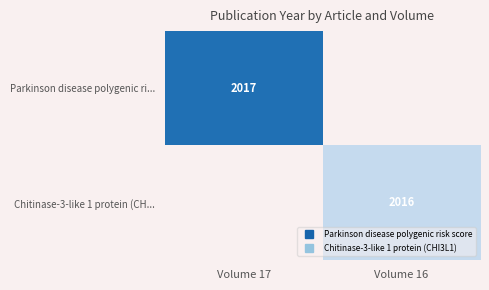

List the series in order of their peak value, lowest first.

Chitinase-3-like 1 protein (CH..., Parkinson disease polygenic ri...